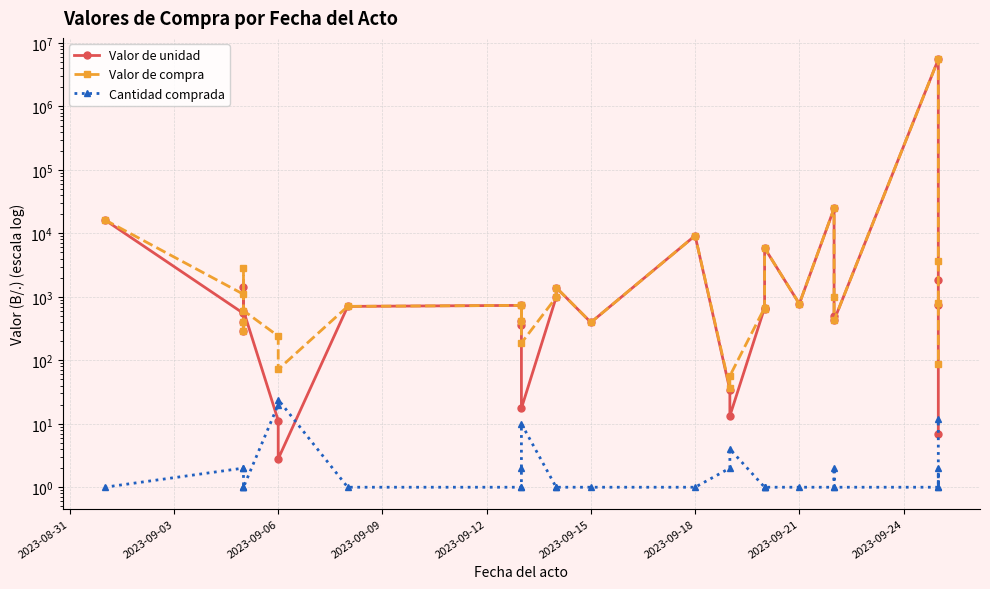

What is the difference between the maximum and minimum values in the Valor de compra series?

5522985.2